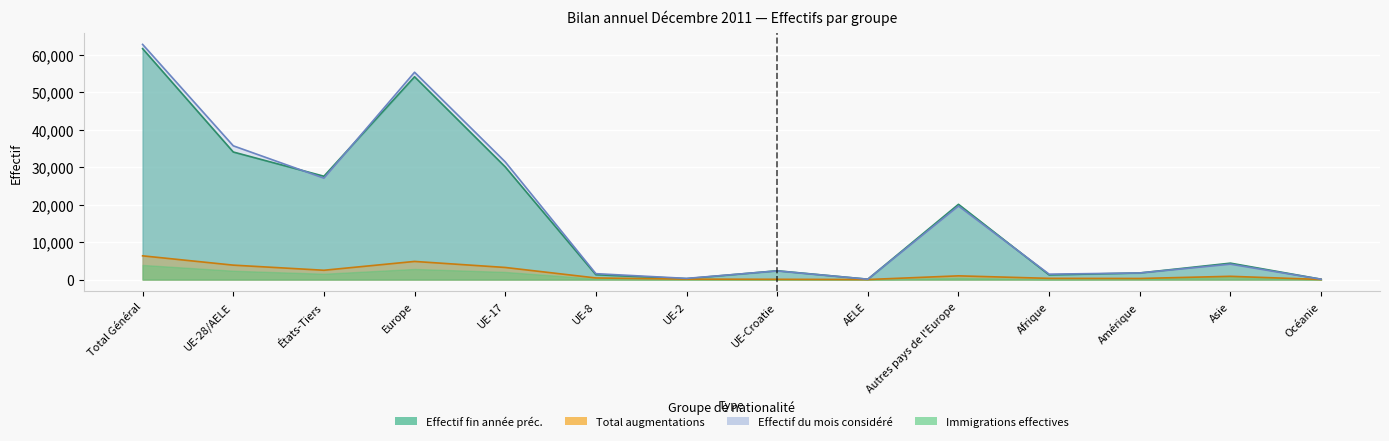

What is the value of the Effectif à la fin de l'année précédente point at the 1st from the left?

61560